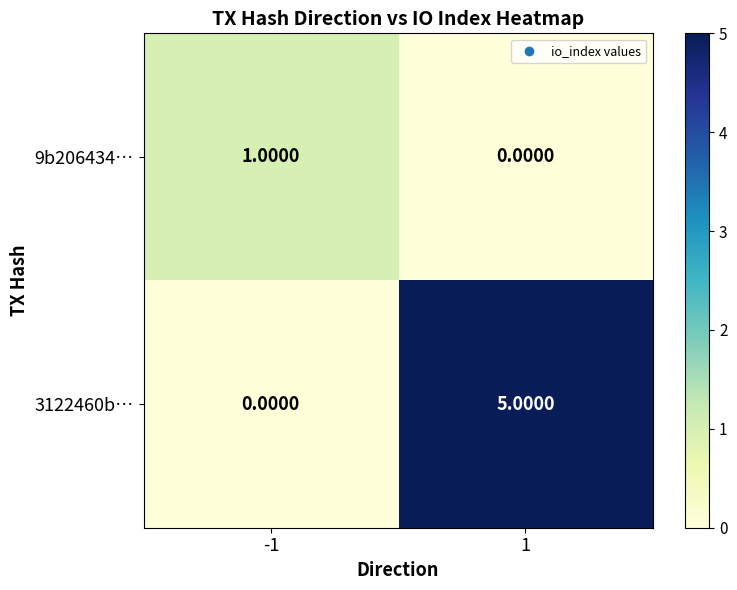

Which series changed the most between -1 and 1?

3122460b…